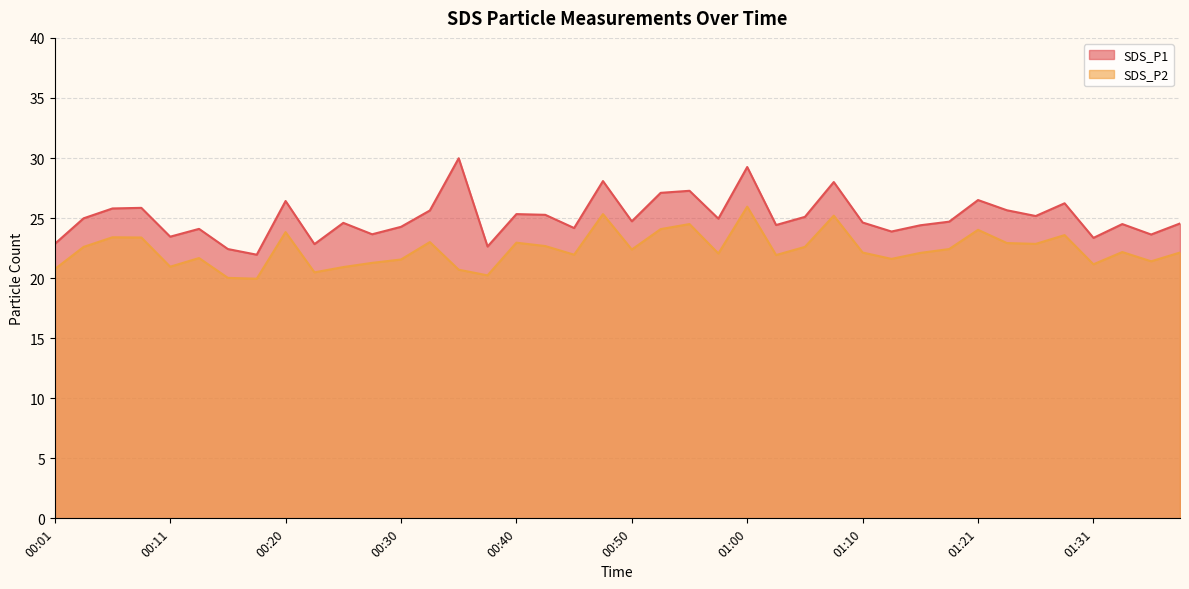

What is the difference between the maximum and second lowest values in the SDS_P1 series?

7.6